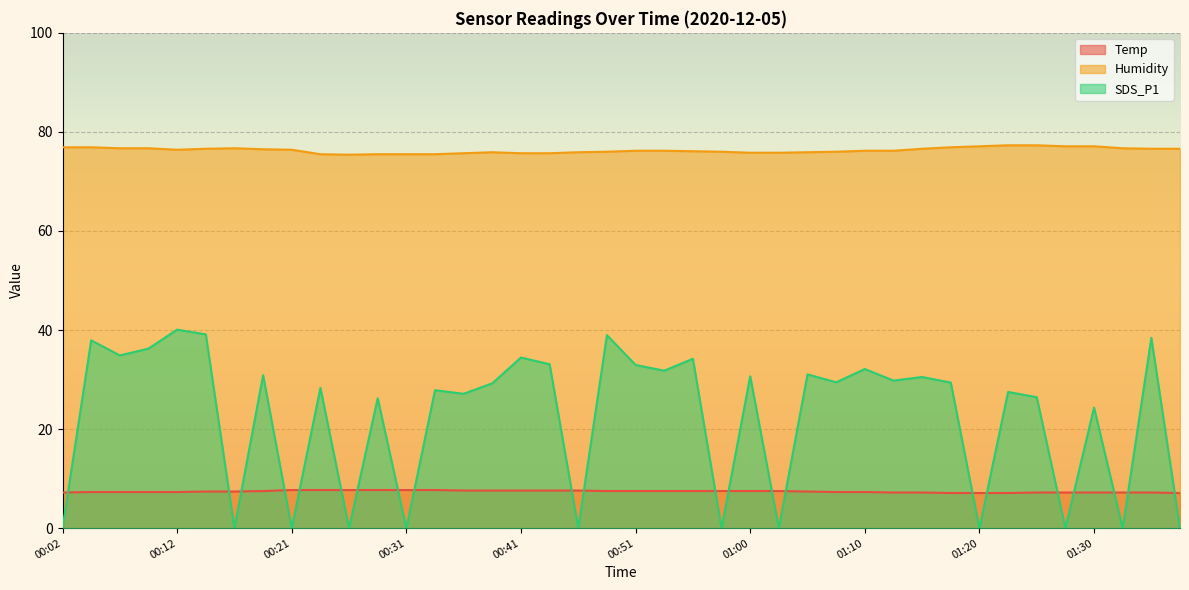

Which series has the largest total across all categories?

Humidity